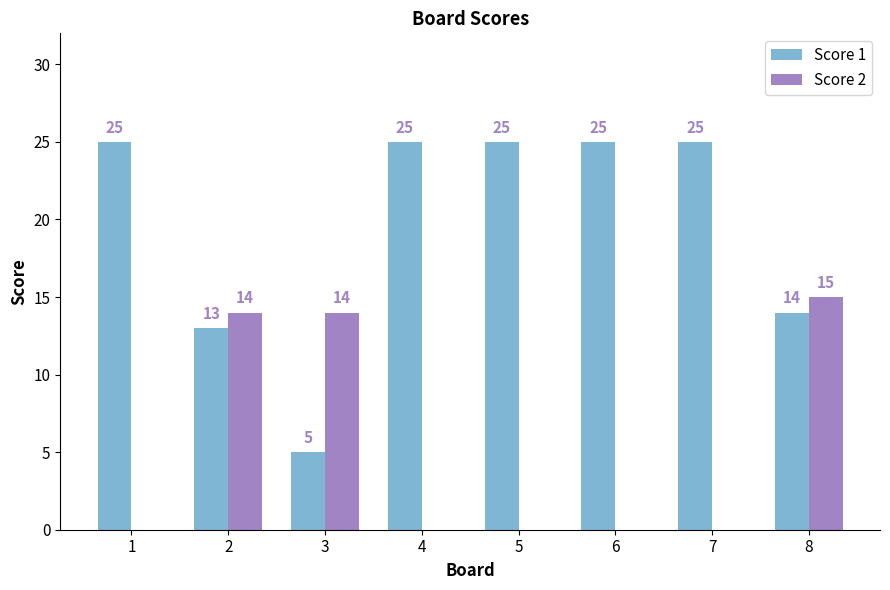

How many groups of bars are there?

8